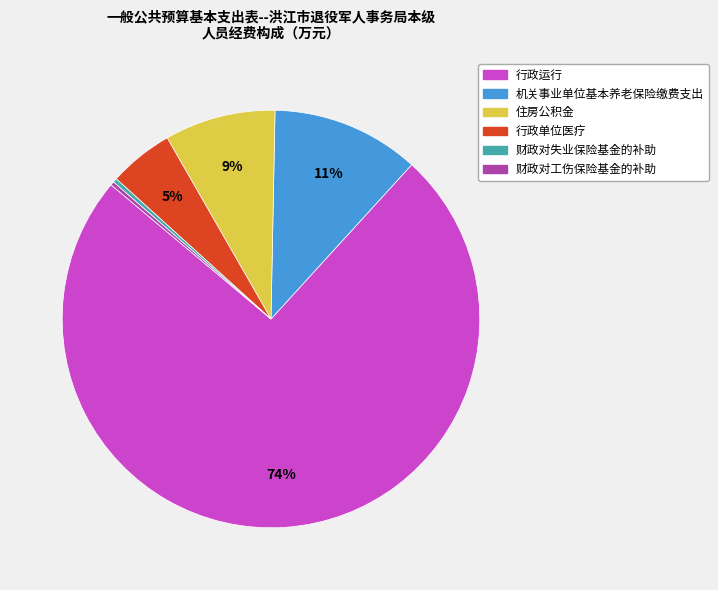

To the nearest percent, what is the average slice percentage?

17%